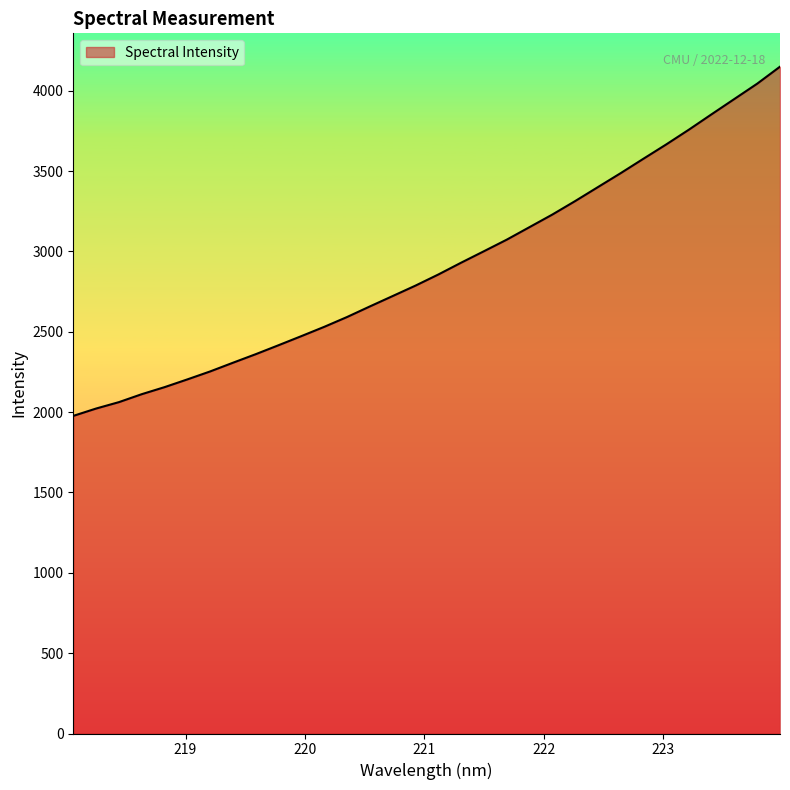

What is the smallest value displayed?

1976.4